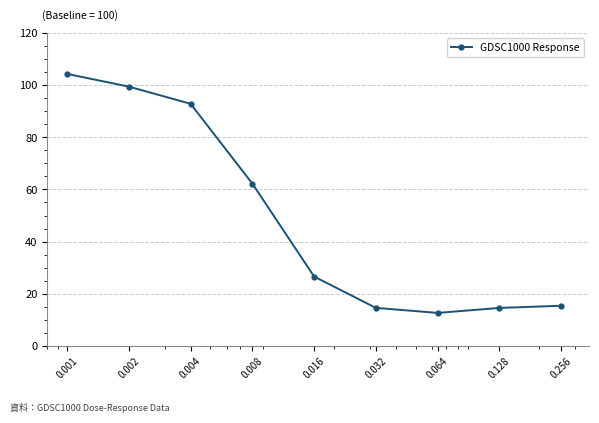

What is the greatest value displayed?

104.4